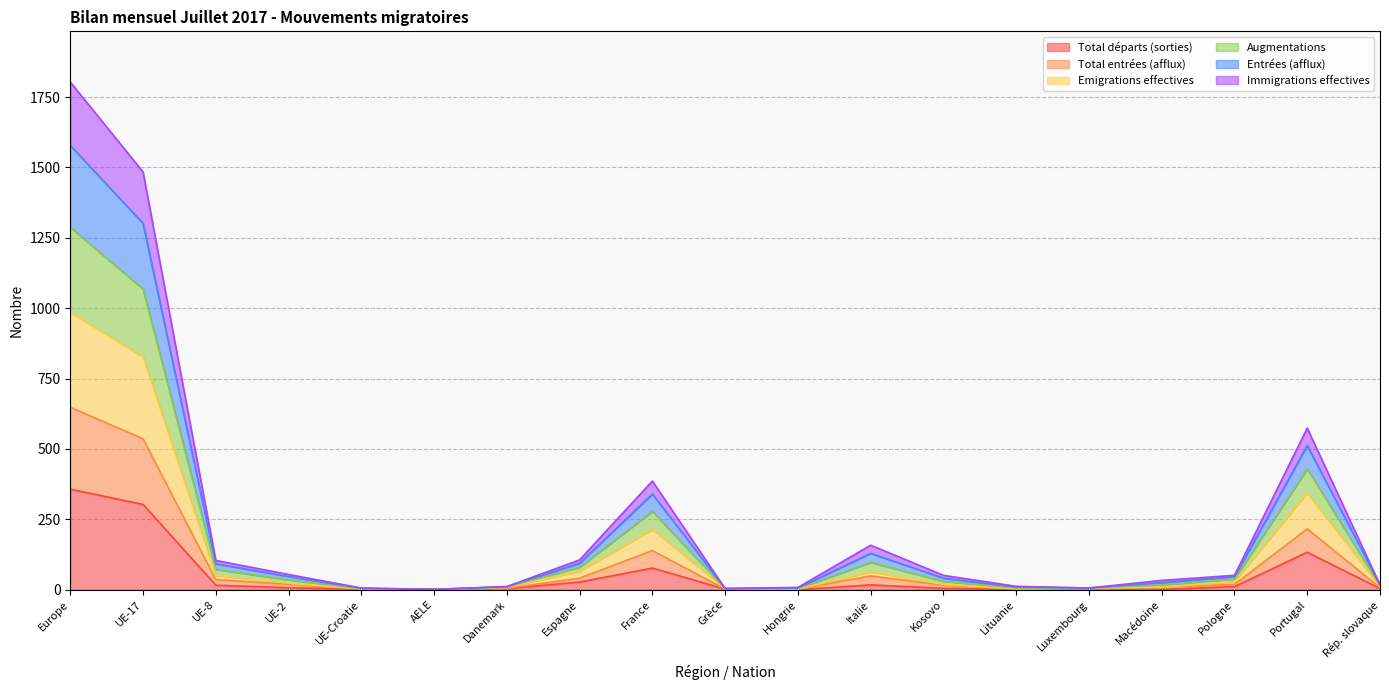

True or false: Augmentations has more than 2 points higher than both neighbors.

True